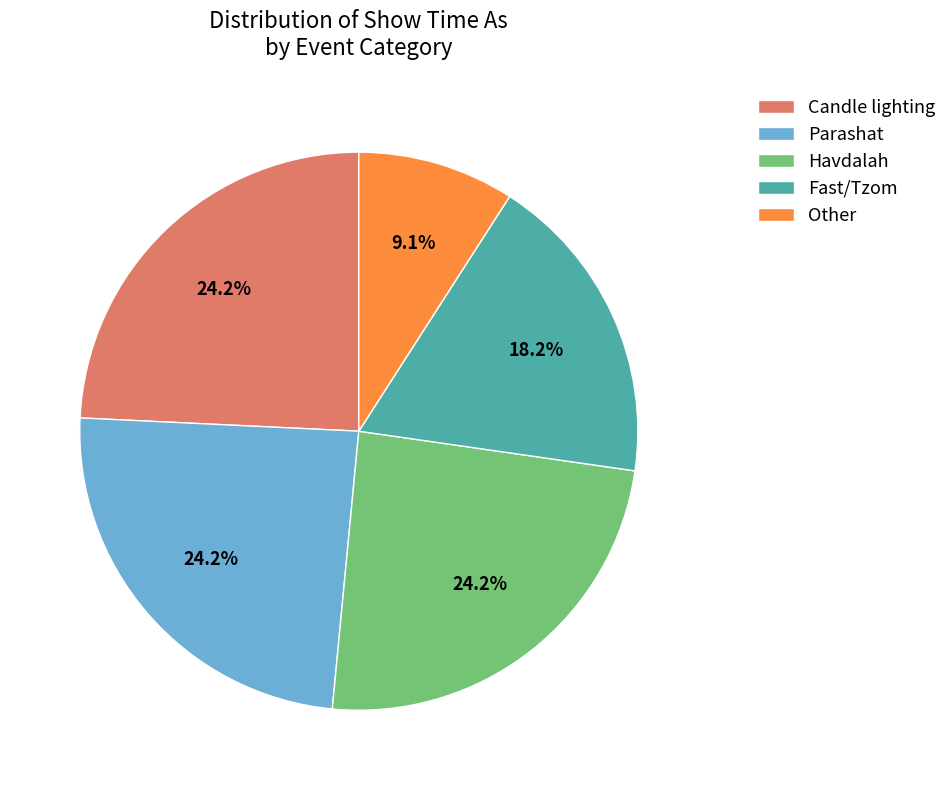

Approximately how many times larger is the value at Fast/Tzom compared to Candle lighting?

0.8